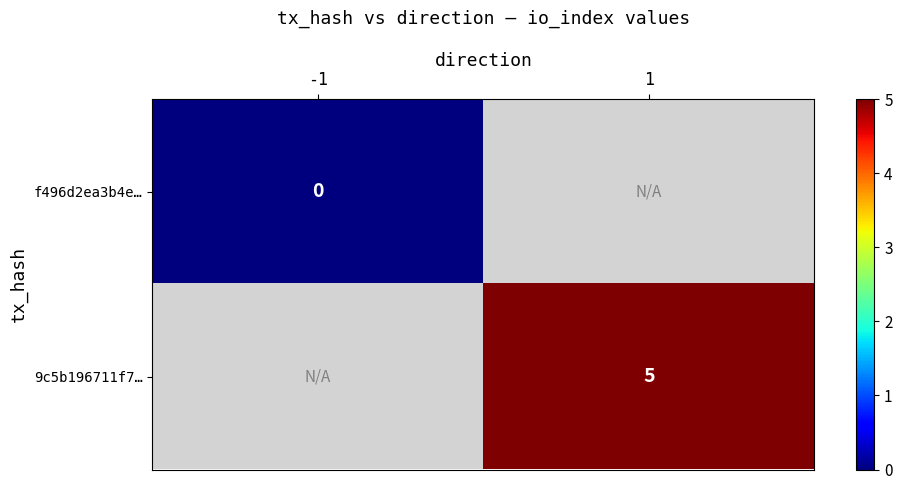

The value of 9c5b196711f7… at 1 is 5. True or false?

True